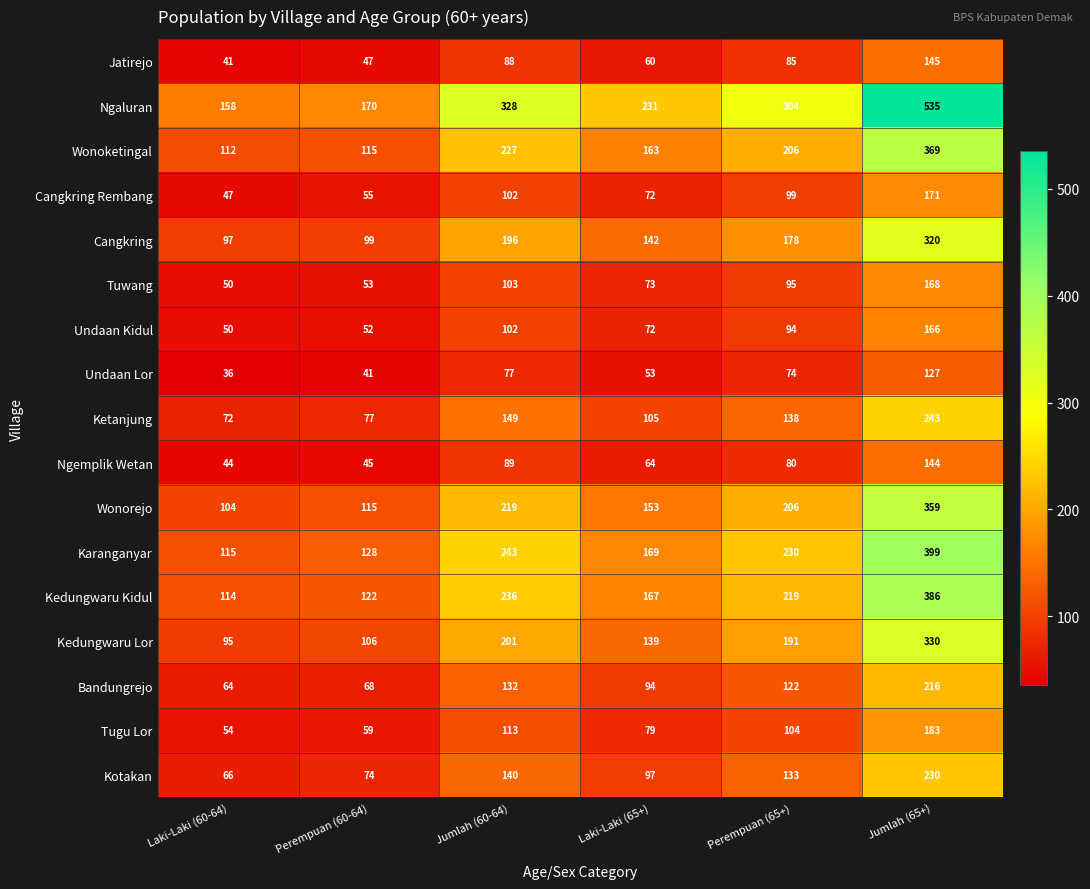

Between Laki-Laki (60-64) and Jumlah (60-64), which series saw the biggest shift?

Ngaluran